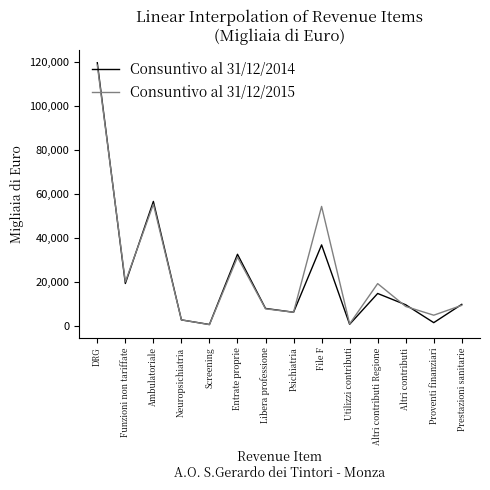

How many values in the Consuntivo al 31/12/2015 series are below 9259?

7